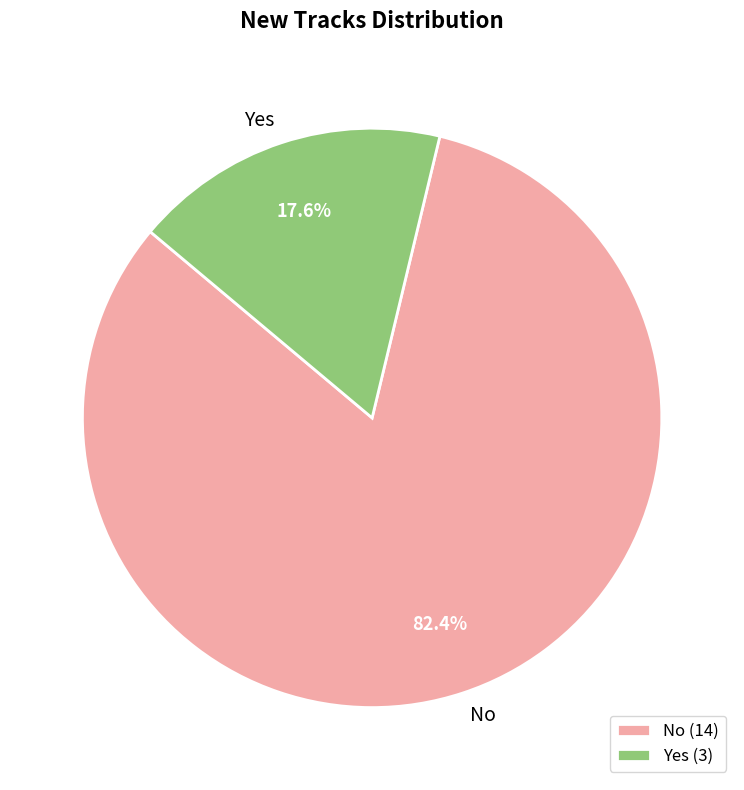

To the nearest percent, what is the difference between the largest and smallest slice percentages?

65%